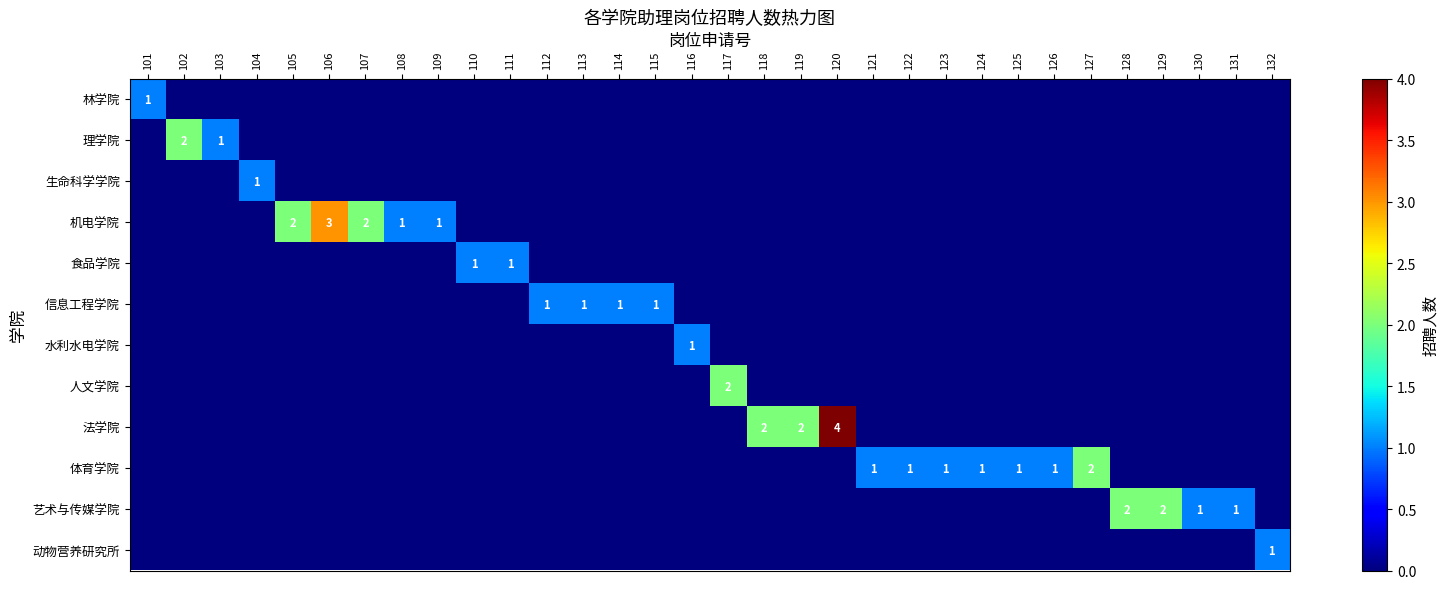

How many positive values does the 体育学院 series have?

7